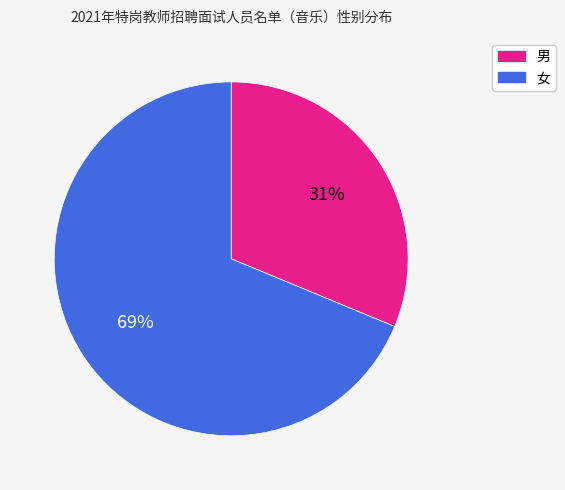

Rank the categories by value from lowest to highest.

男, 女